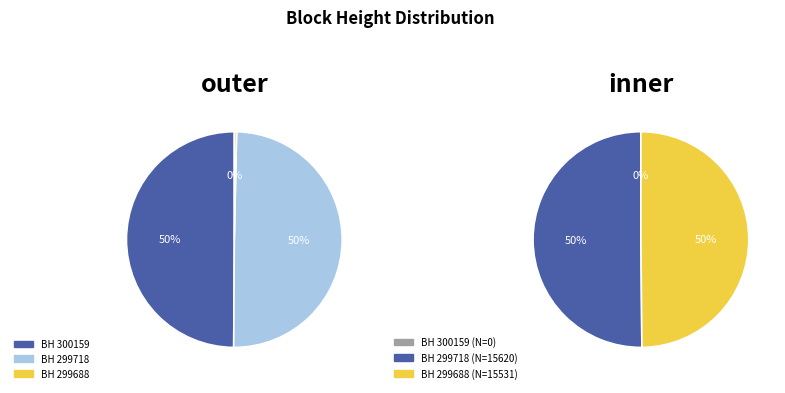

What is the smallest slice in the pie chart?

300159